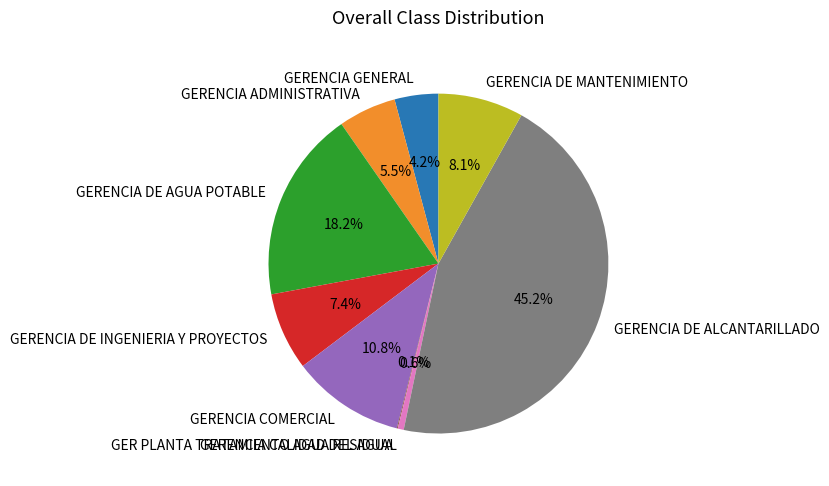

The GERENCIA DE ALCANTARILLADO slice represents 45% of the pie. True or false?

True